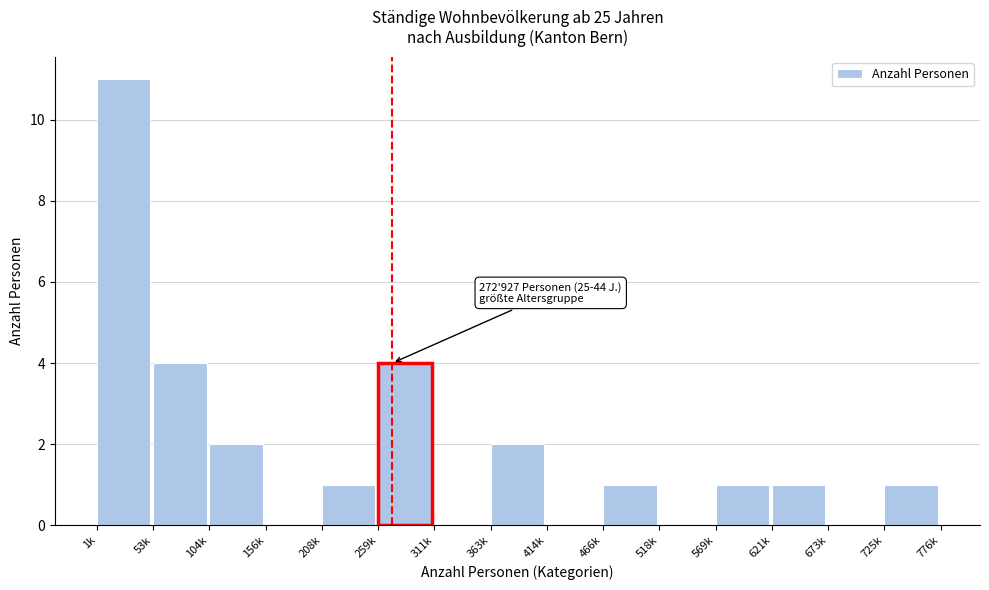

Reading left to right, transcribe all the data shown in this chart.

1k=11	53k=4	104k=2	156k=0	208k=1	259k=4	311k=0	363k=2	414k=0	466k=1	518k=0	569k=1	621k=1	673k=0	725k=1